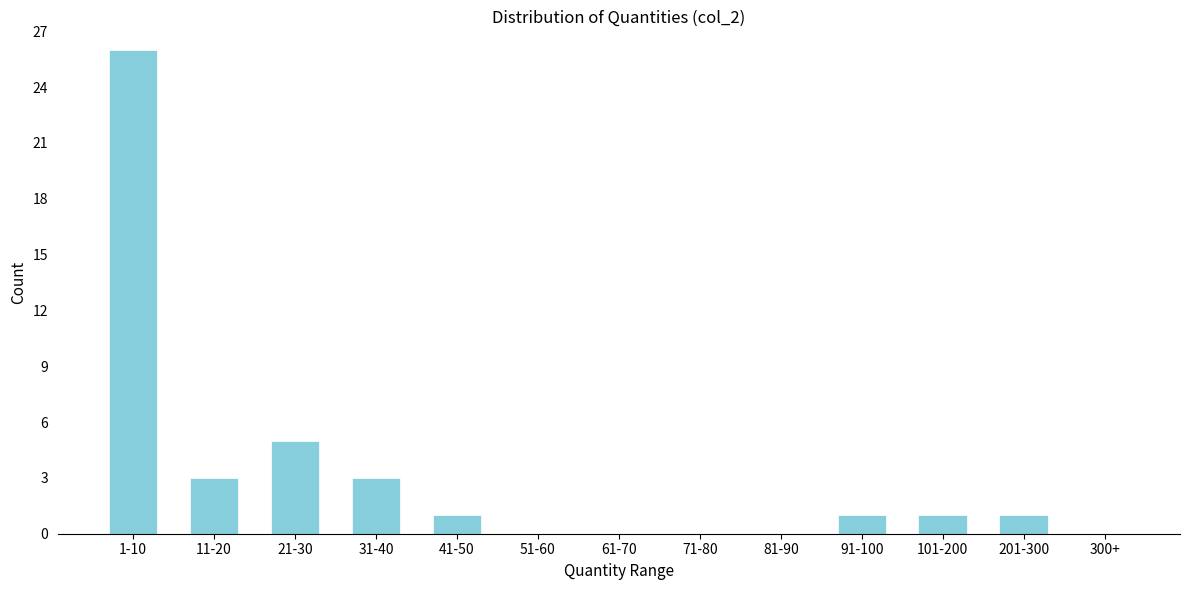

Reading right to left, what are all the values shown in this chart?

300+=0	201-300=1	101-200=1	91-100=1	81-90=0	71-80=0	61-70=0	51-60=0	41-50=1	31-40=3	21-30=5	11-20=3	1-10=26